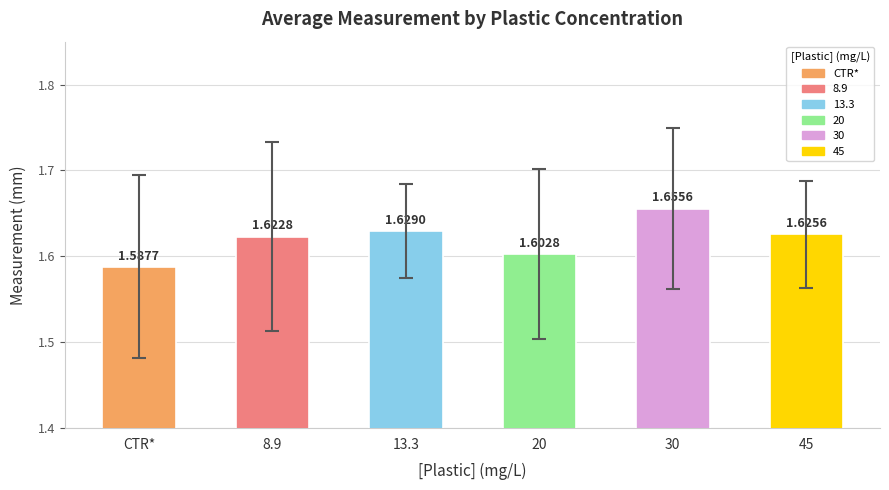

What is the sum of all values?

9.7